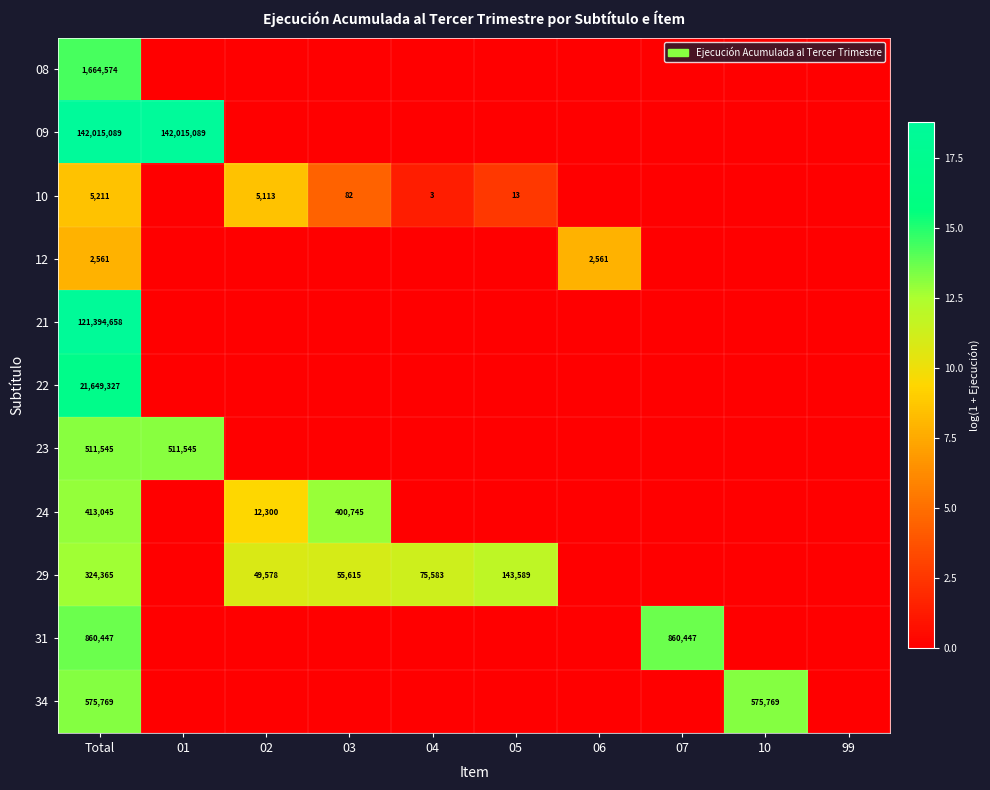

At Total, list the series in order from smallest to largest.

12, 10, 29, 24, 23, 34, 31, 08, 22, 21, 09